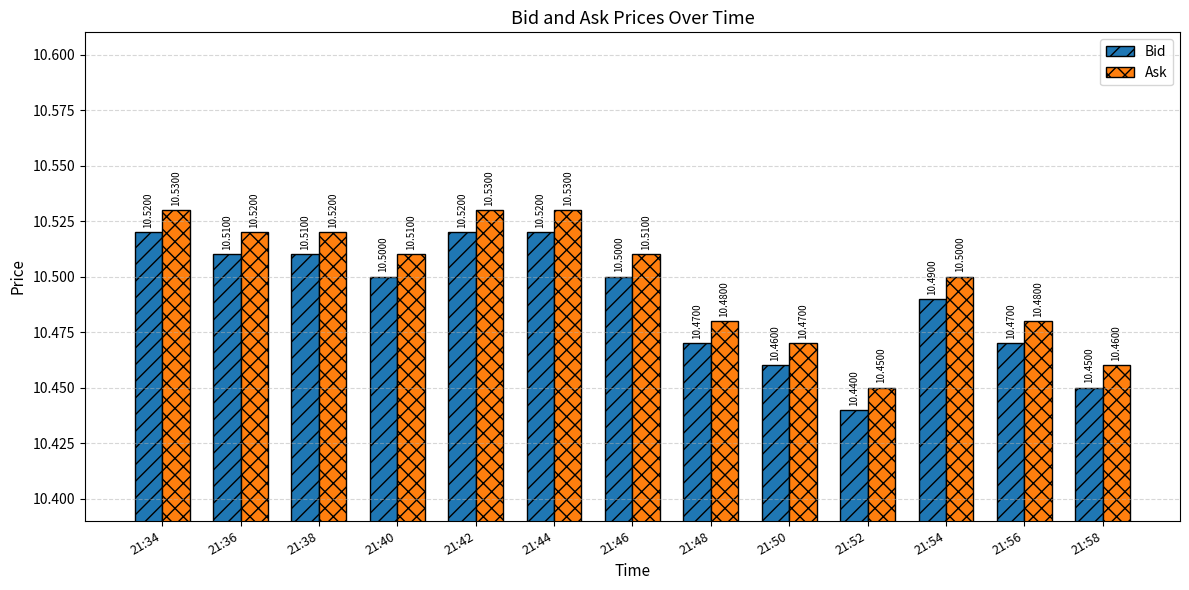

What is the average value of the Bid series?

10.5